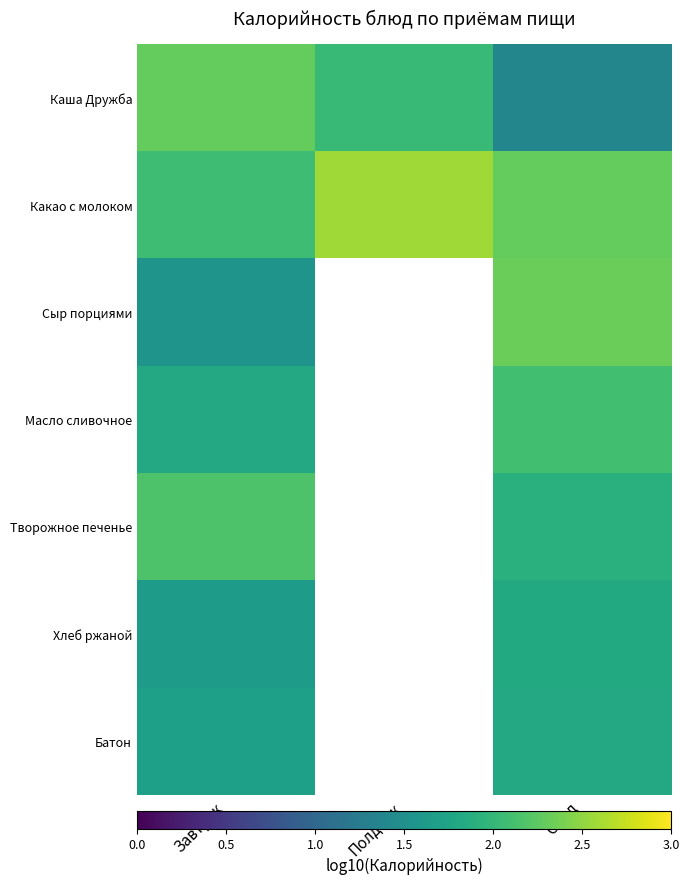

Is it true that Творожное печенье equals 1.9 at Обед?

True